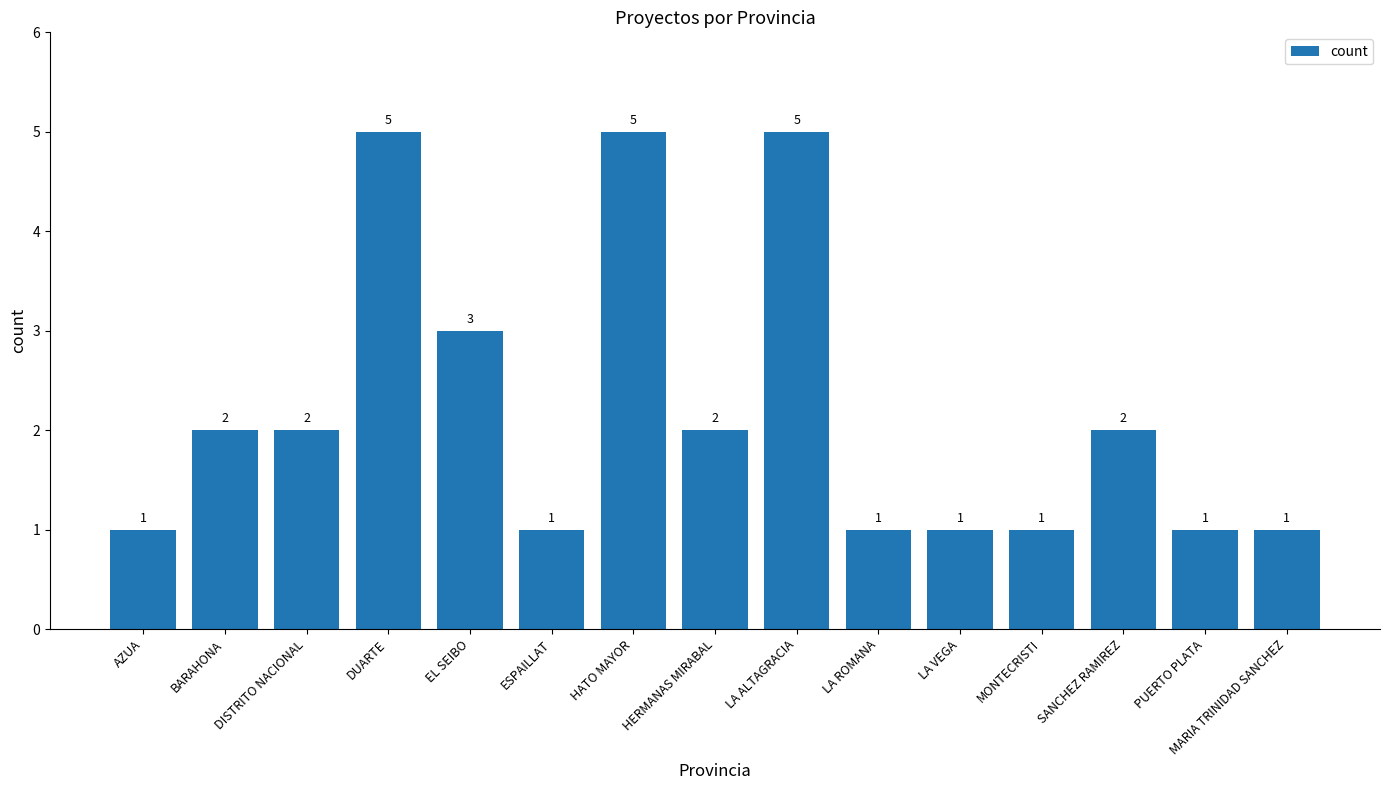

What is the change in value from DUARTE to PUERTO PLATA?

-4